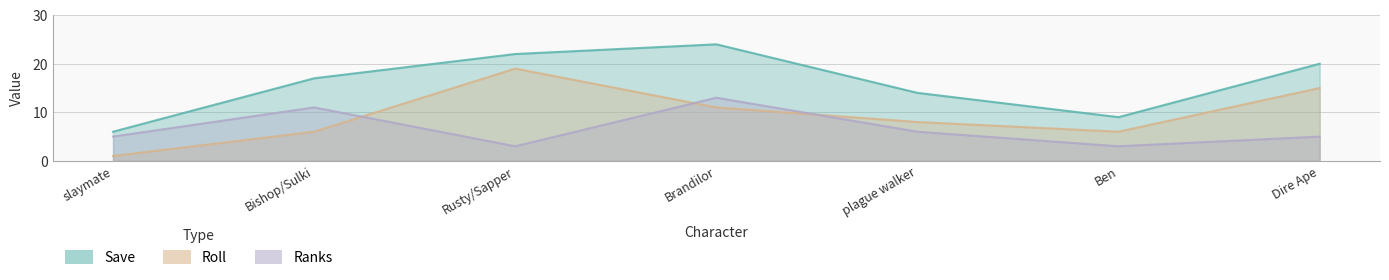

True or false: Save and Ranks intersect in this chart.

False